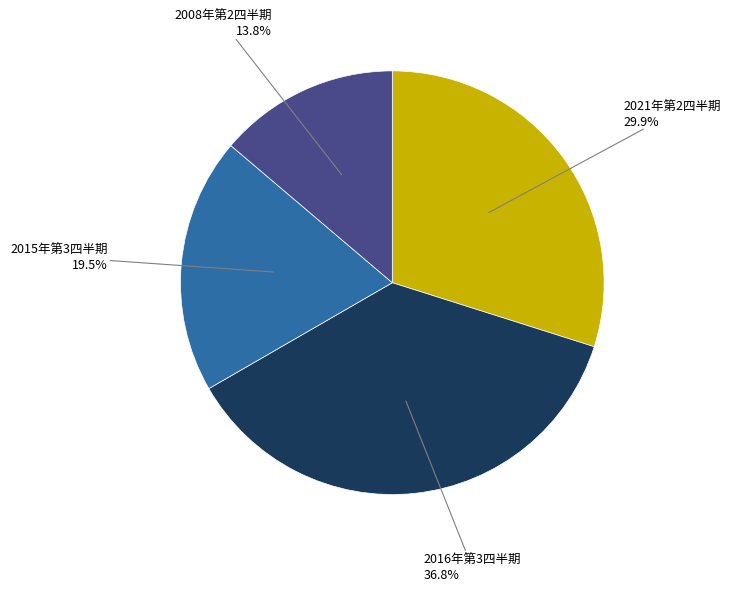

Which slice is the largest?

2016年第3四半期 36.8%